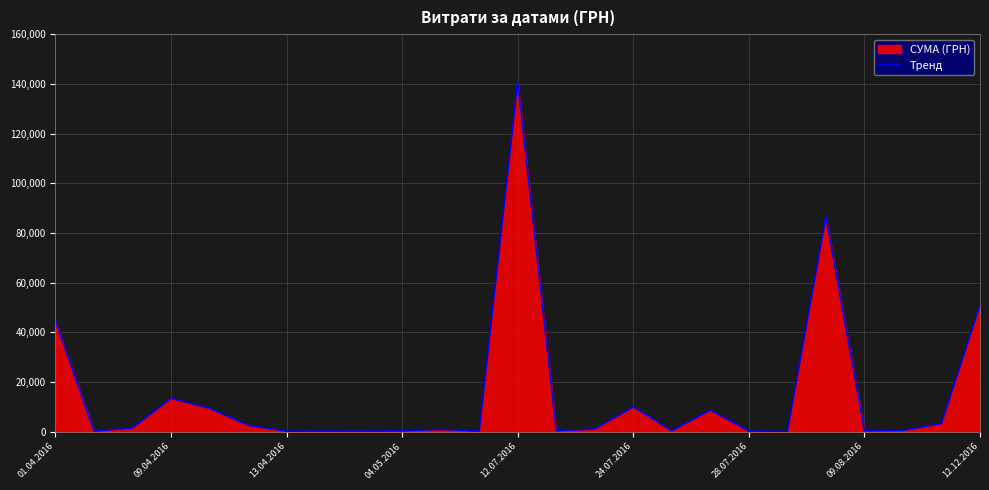

Which category has the highest value across all series?

12.07.2016